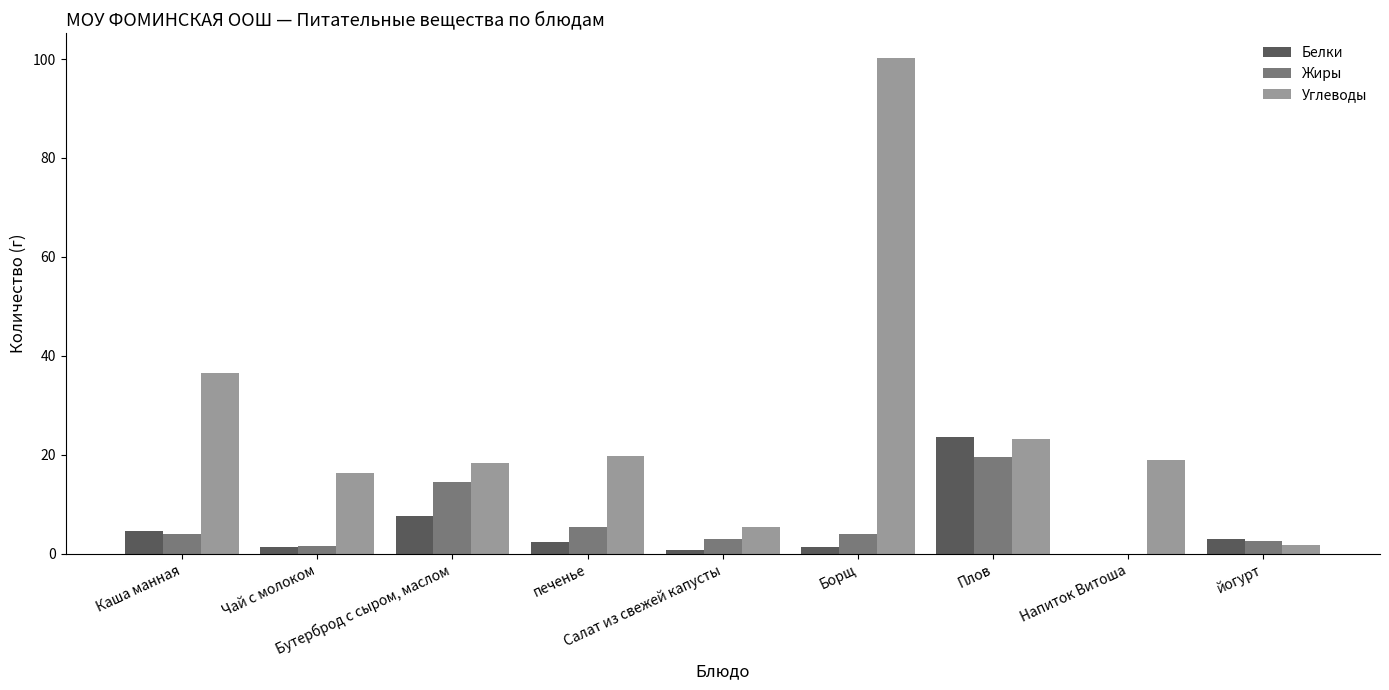

What is the sum of the Белки values at Напиток Витоша and йогурт?

2.9